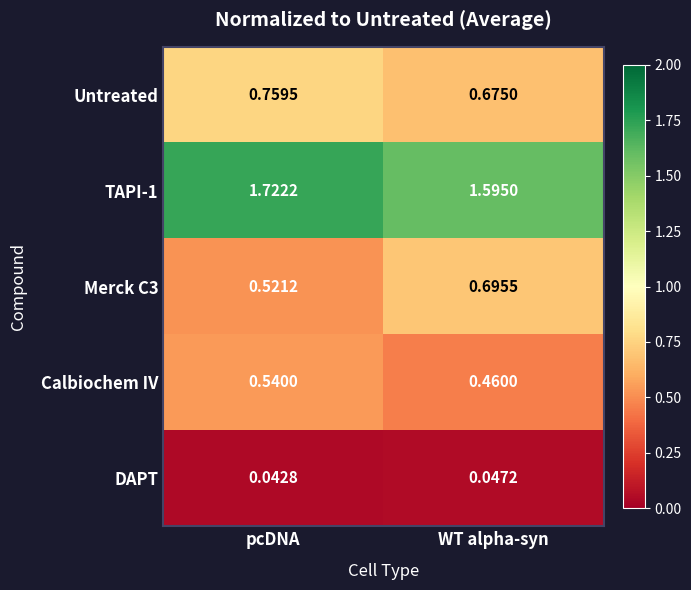

Which category has the highest value in the TAPI-1 series?

pcDNA